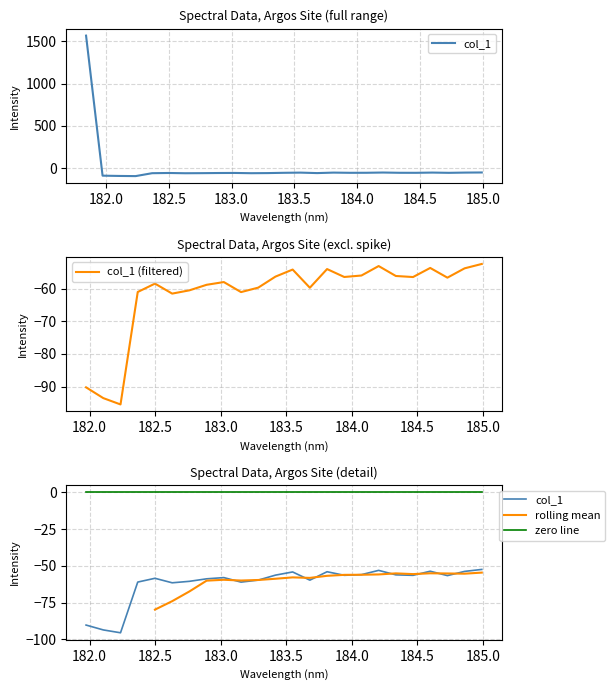

Reading left to right, what are all the values shown in this chart?

1569.5	-90.3	-93.6	-95.5	-61.0	-58.5	-61.5	-60.5	-58.8	-58.0	-61.1	-59.7	-56.3	-54.2	-59.7	-54.0	-56.4	-56.0	-53.1	-56.1	-56.4	-53.7	-56.6	-53.8	-52.4